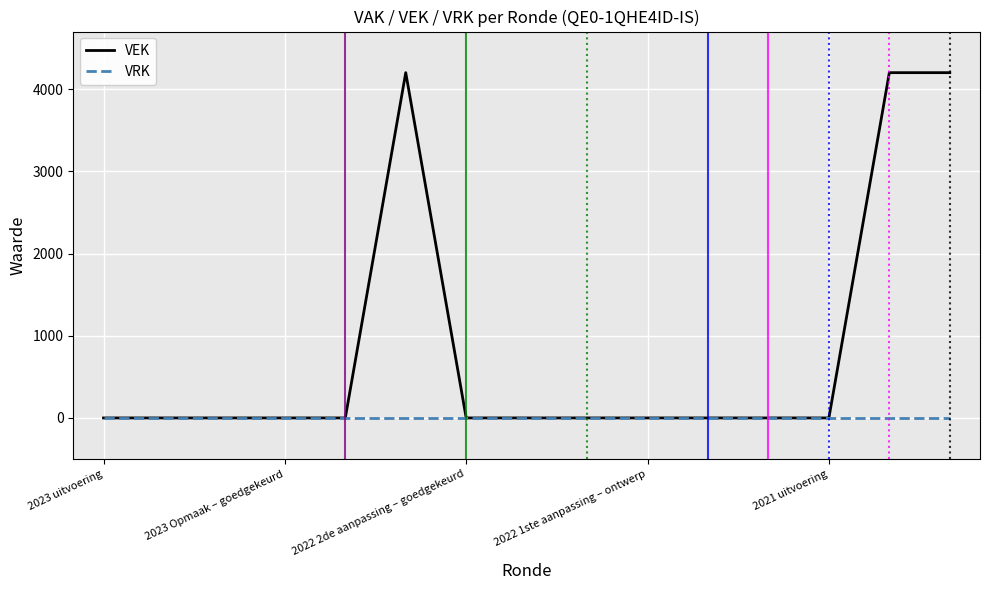

Which series has the largest range (max minus min)?

VEK